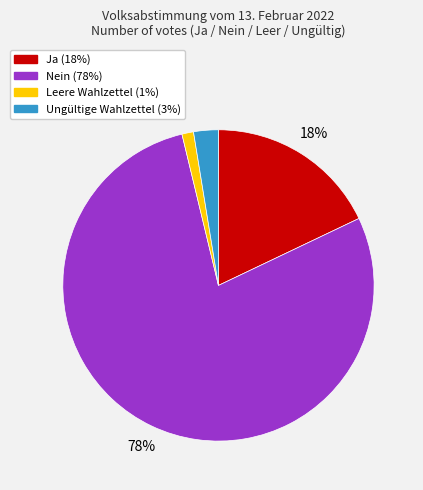

Rank the categories by value from highest to lowest.

Nein, Ja, Ungültige Wahlzettel, Leere Wahlzettel